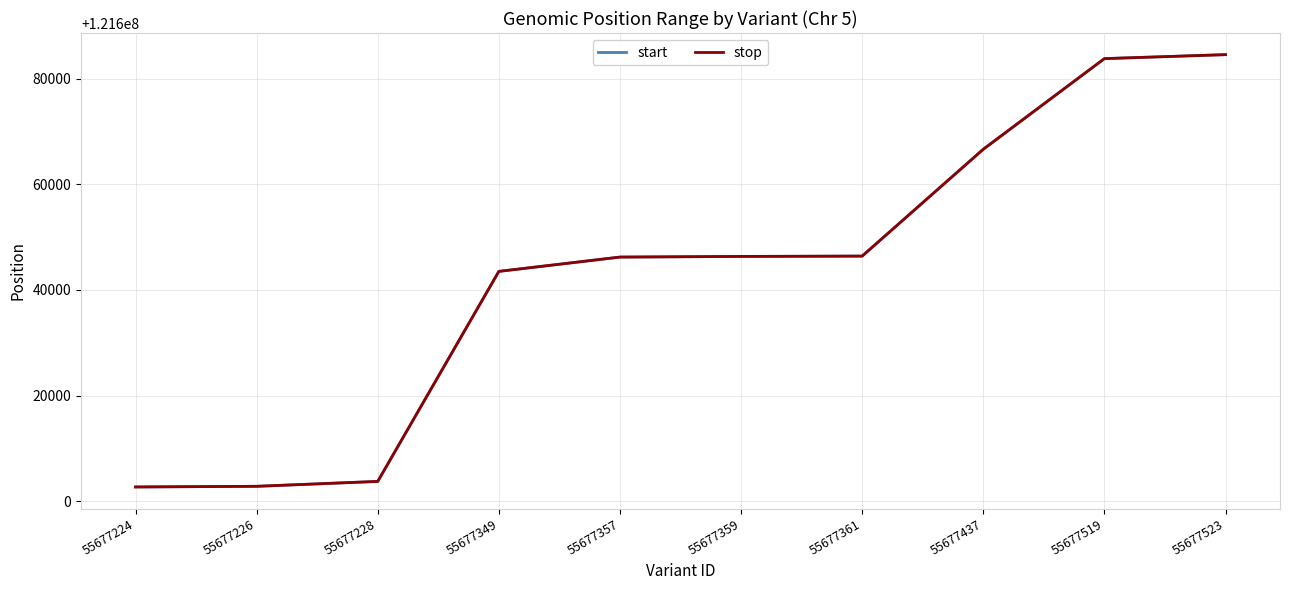

Is the value of stop at 55677361 greater than the value of start at 55677437?

No